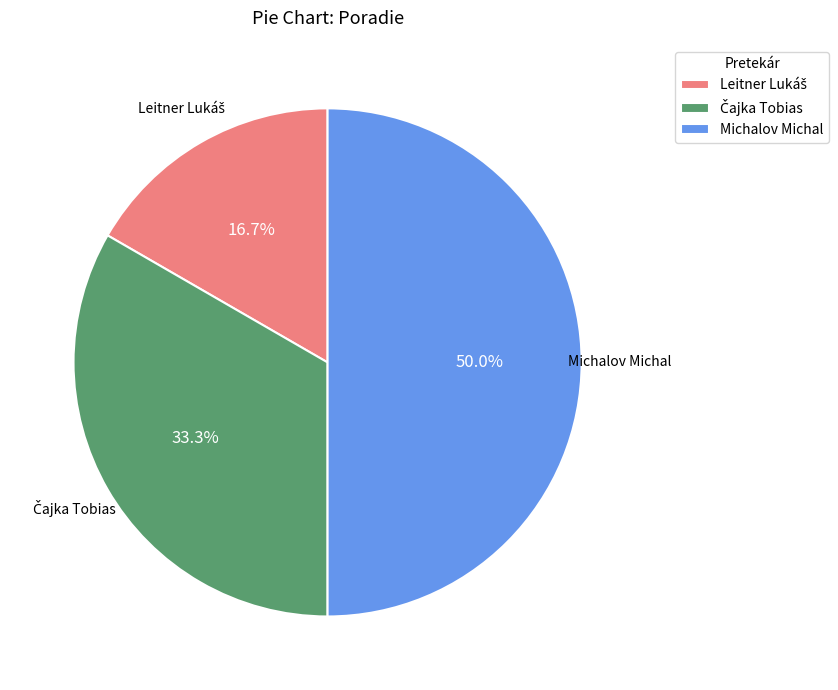

How much of the chart is everything except Michalov Michal?

50.0%